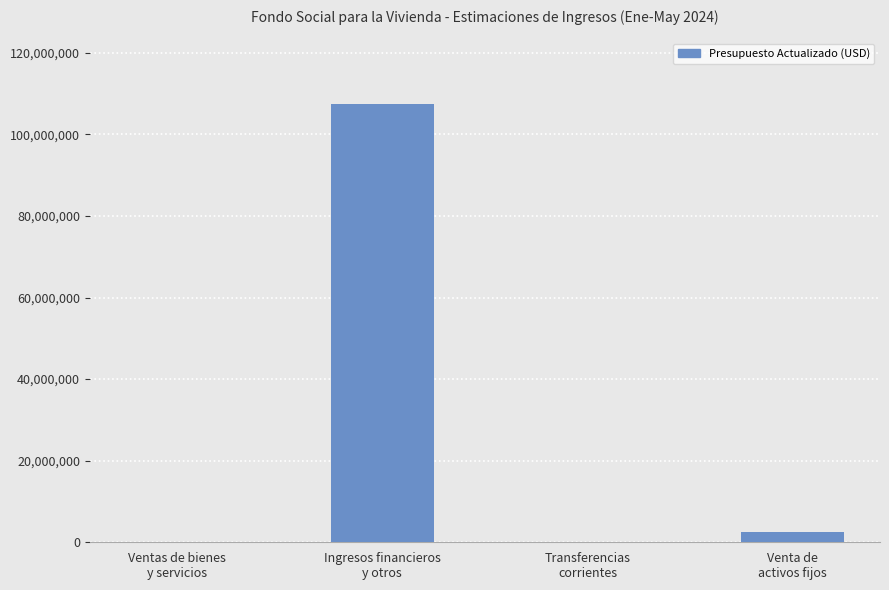

The value at Ingresos financieros
y otros is 107398355. True or false?

True